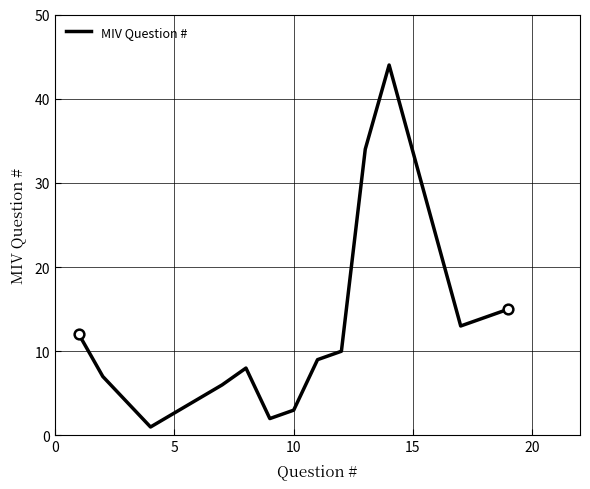

Reading left to right, what are all the values shown in this chart?

12	7	1	6	8	2	3	9	10	34	44	13	14	15